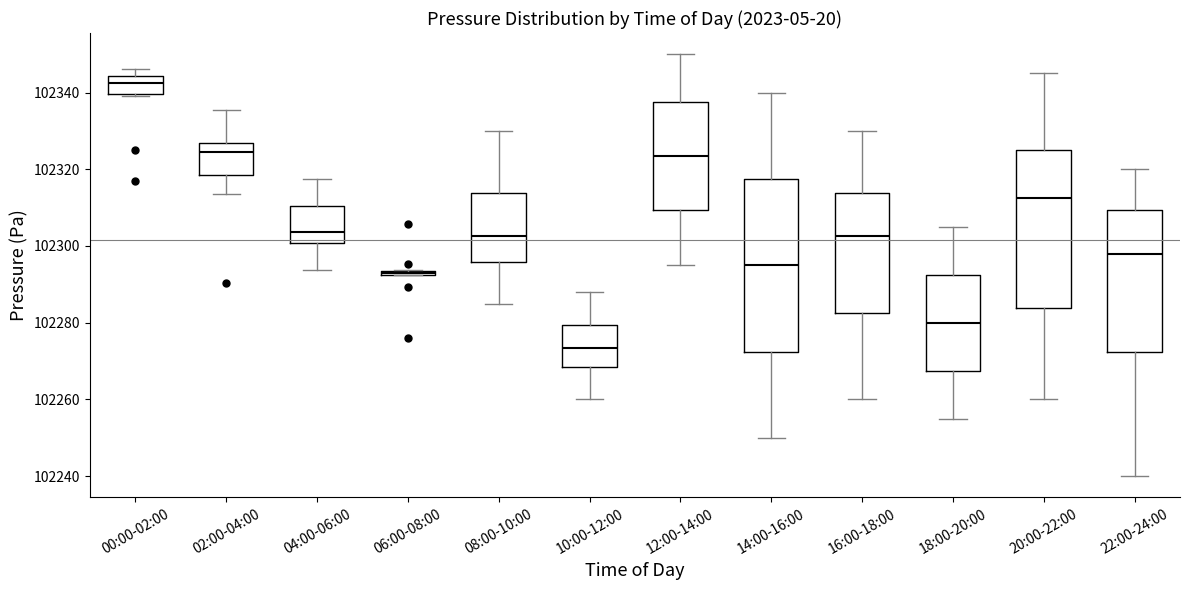

Which box has the highest median line?

00:00-02:00